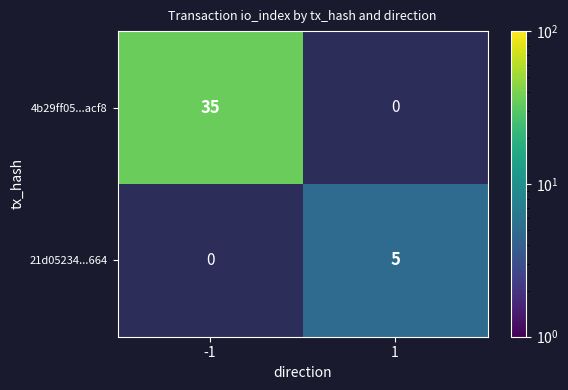

The value of 4b29ff05...acf8 at -1 is 59. True or false?

False